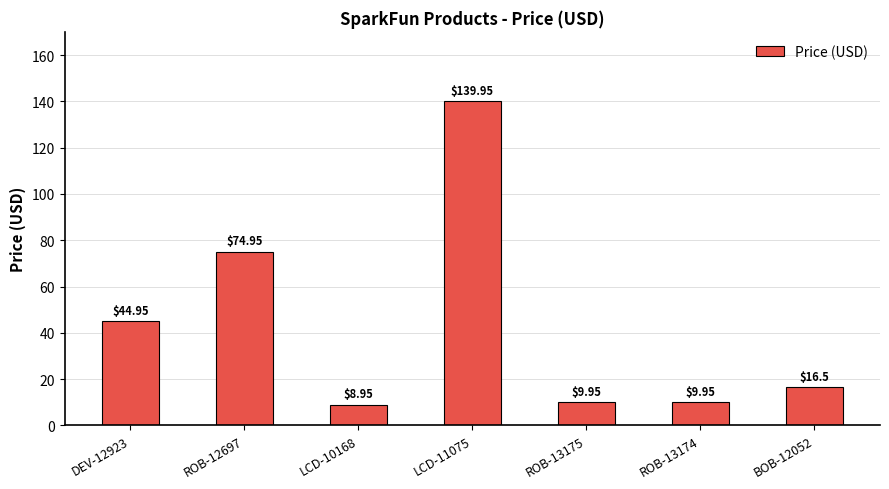

What is the ratio of the value at ROB-13174 to the value at ROB-13175?

1.0